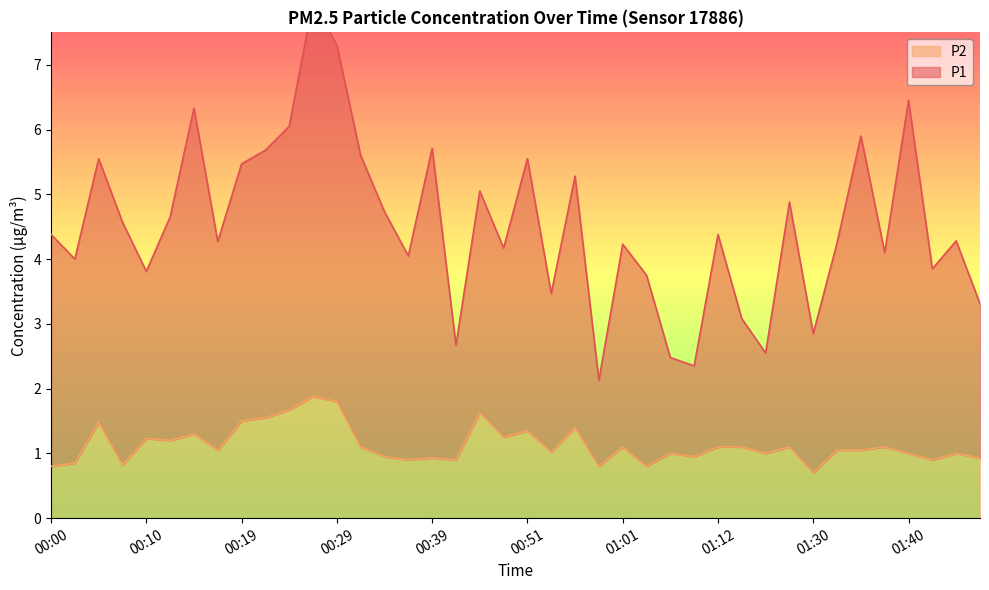

The P2 series shows 0.3 at 01:47. True or false?

False